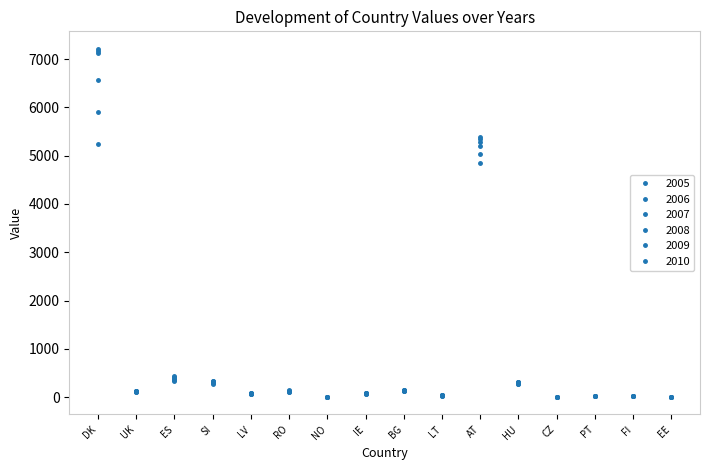

At which category is the sum across all series the highest?

DK